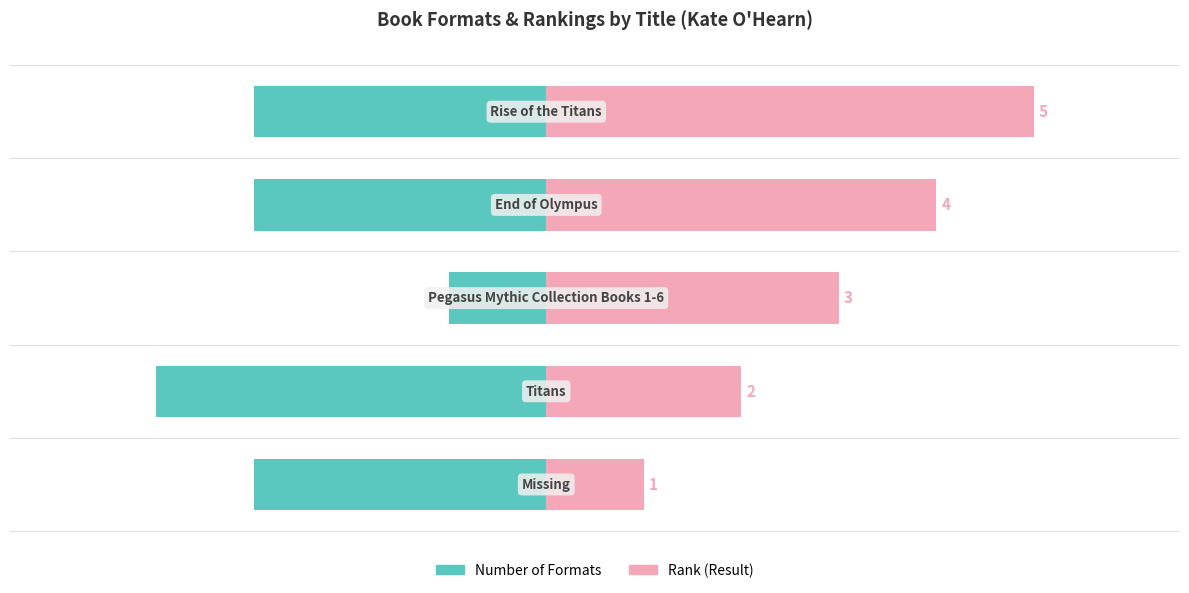

How many bars are there in each group?

2